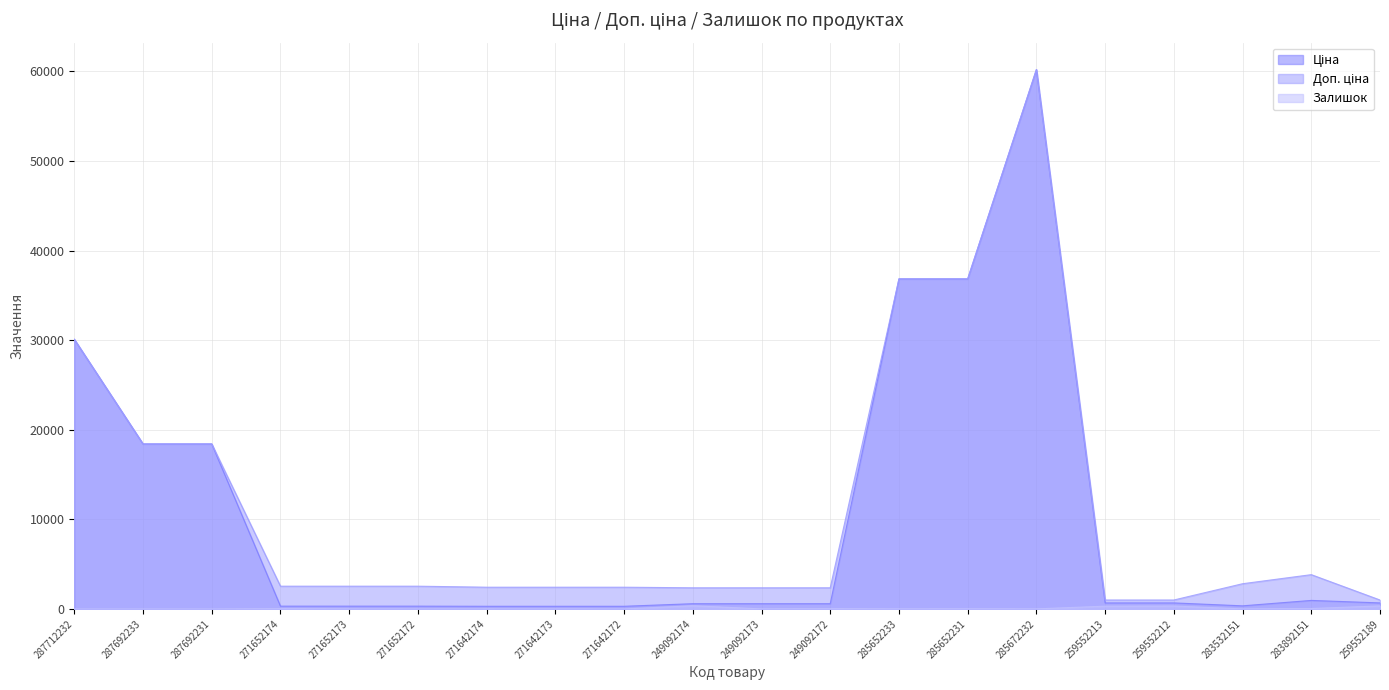

Does the chart have visible grid lines?

Yes